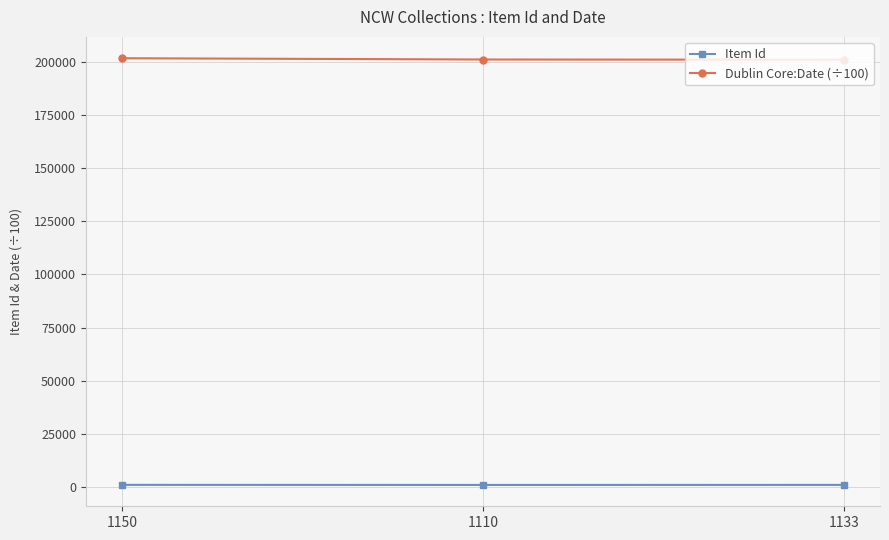

What is the highest value of the Dublin Core:Date (÷100) series?

201610.1